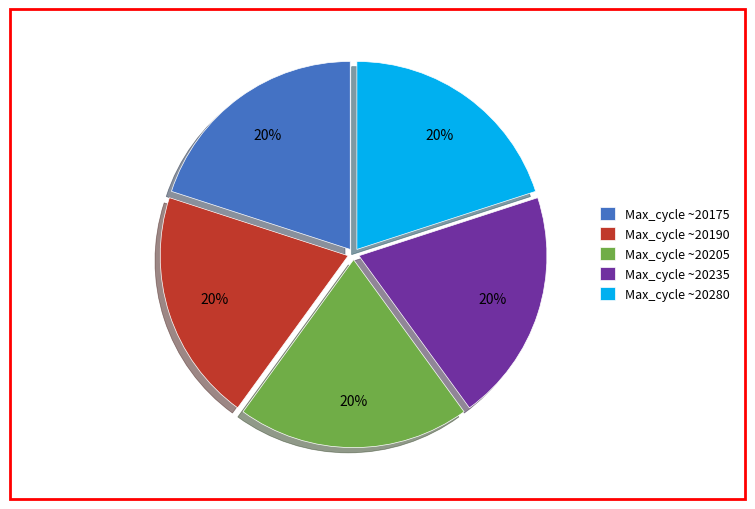

What percentage is the Max_cycle ~20235 slice, to the nearest percent?

20%